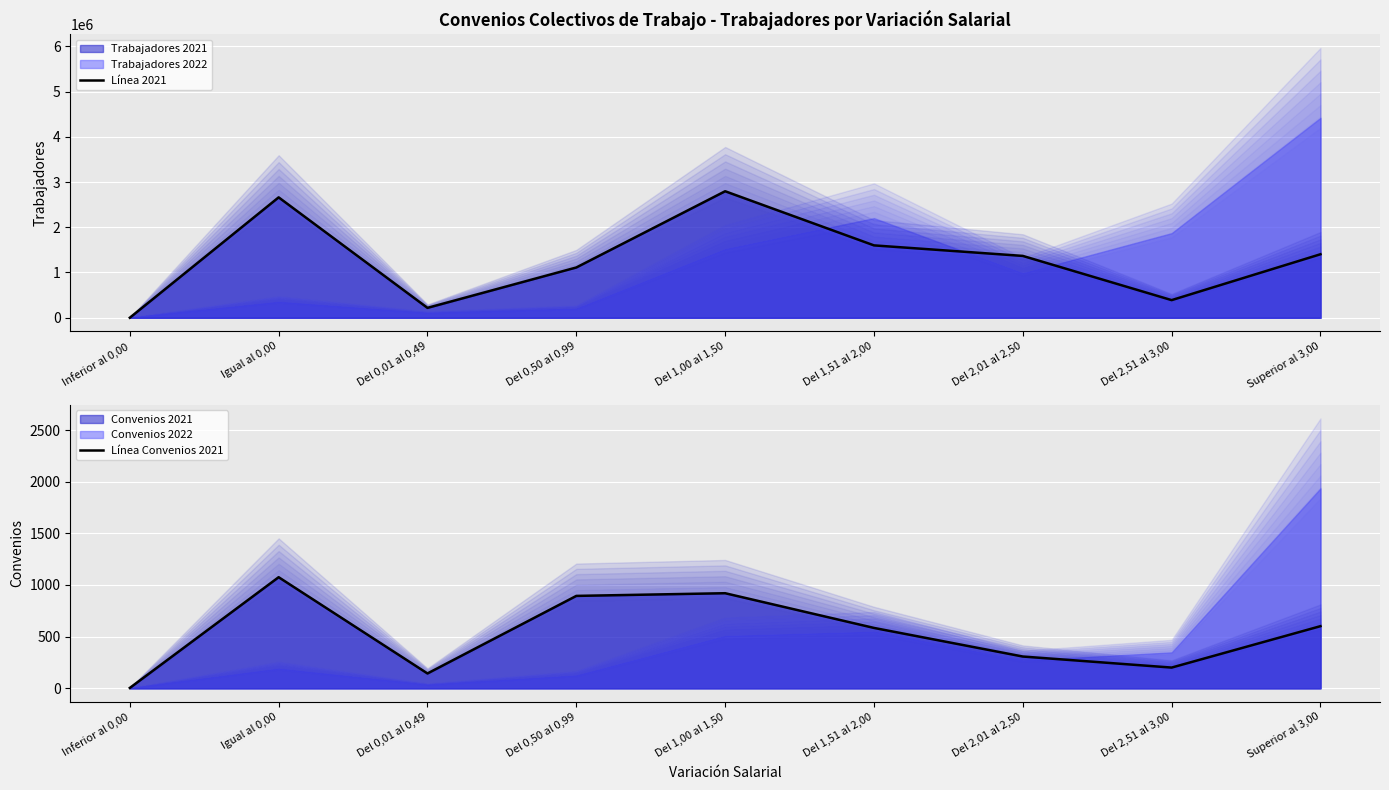

How many data points in Línea 2021 are above 1366474?

4